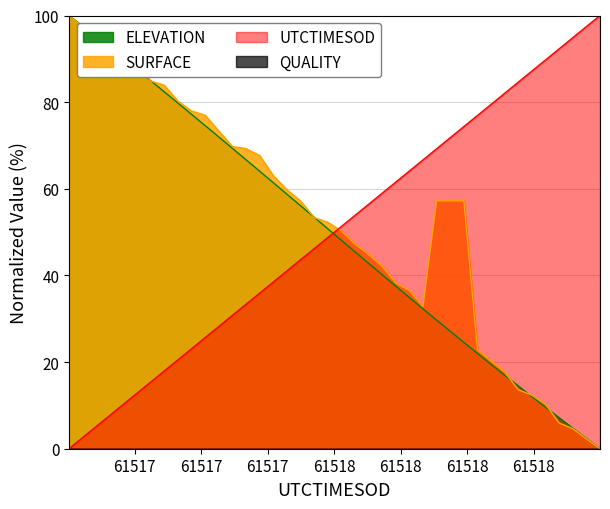

Which series ends up on top after the final intersection of ELEVATION and UTCTIMESOD?

UTCTIMESOD